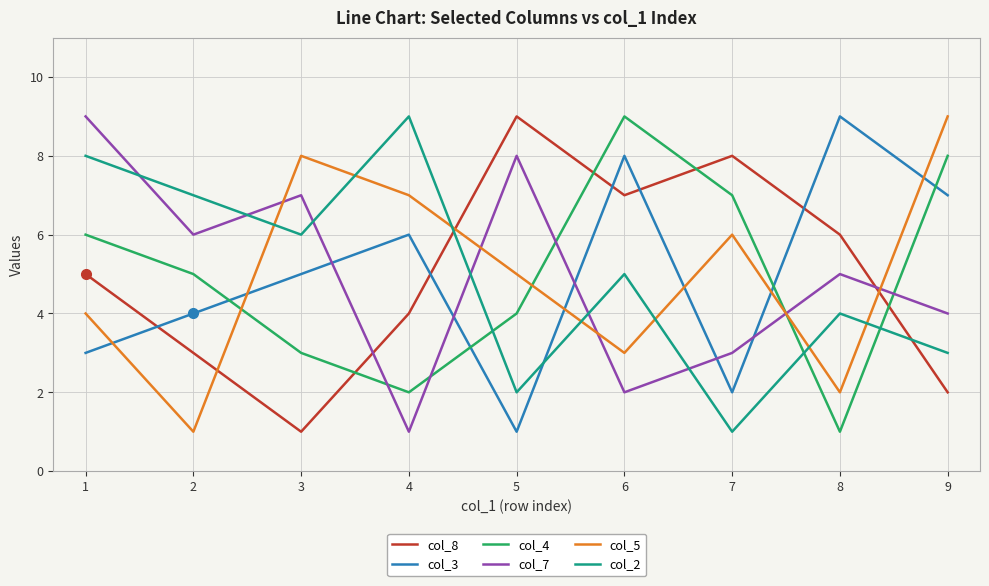

What is the average value of the col_3 series?

5